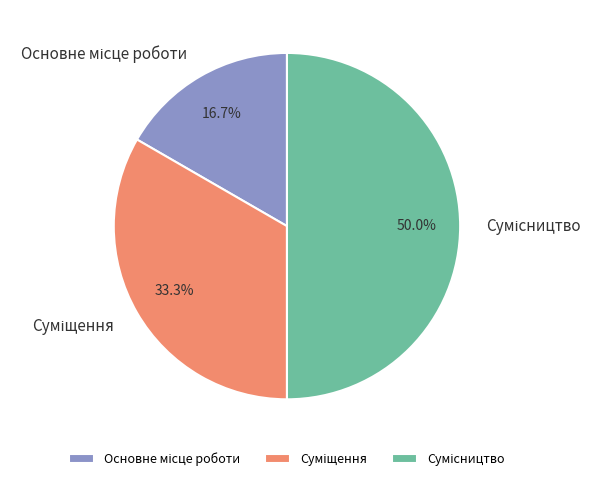

Rank the categories by value from highest to lowest.

Сумісництво, Суміщення, Основне місце роботи